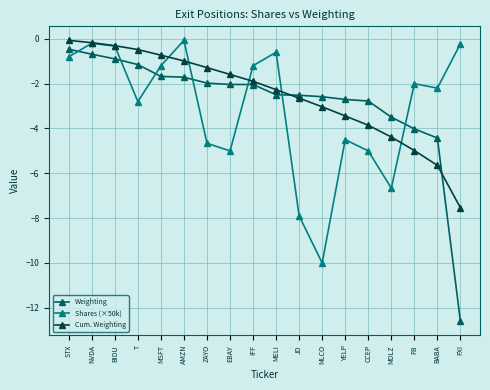

What is the minimum value shown in the chart?

-12.6